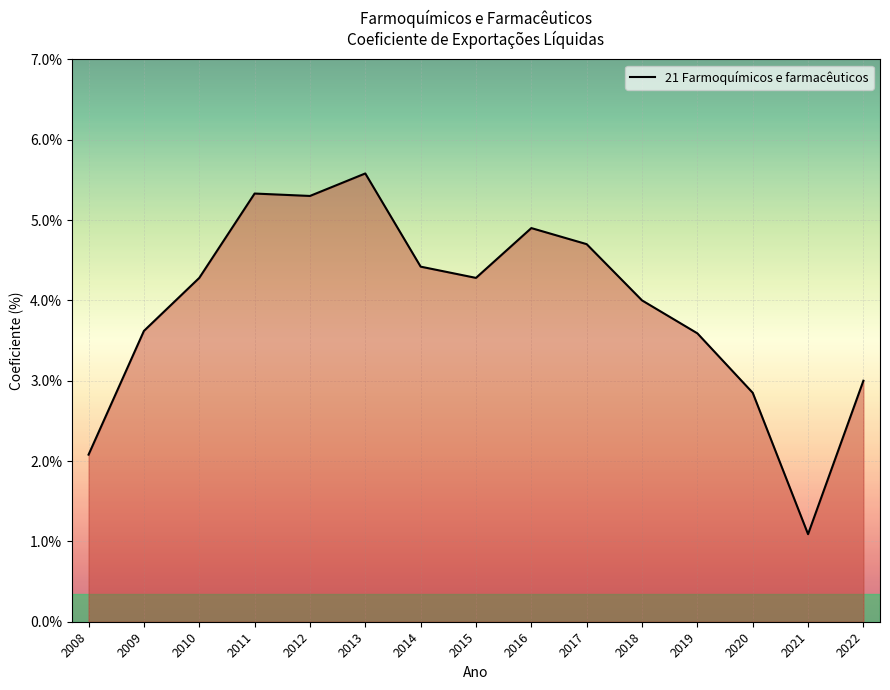

What is the smallest value displayed?

1.1